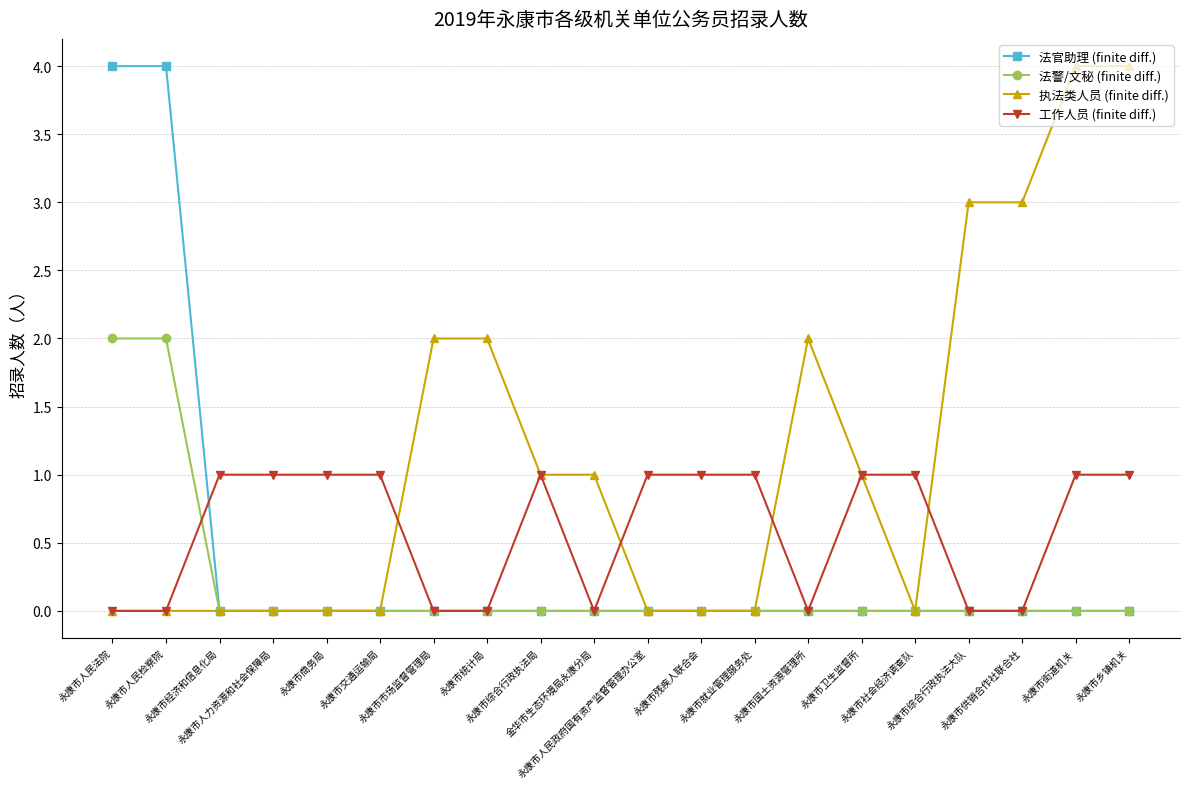

True or false: 执法类人员 (finite diff.) has more than 0 points higher than both neighbors.

True